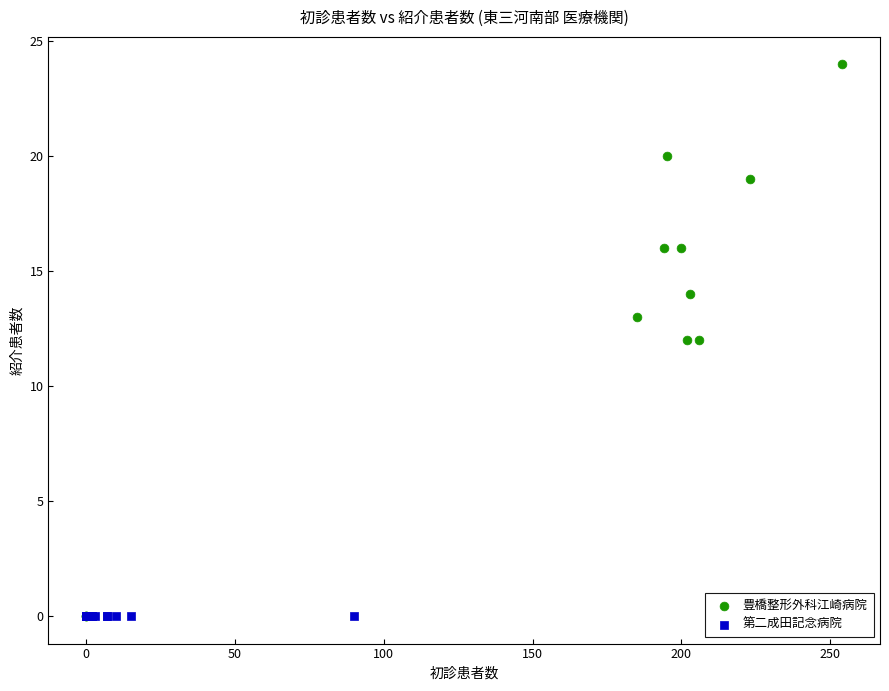

Which series contains the highest Y value?

豊橋整形外科江崎病院